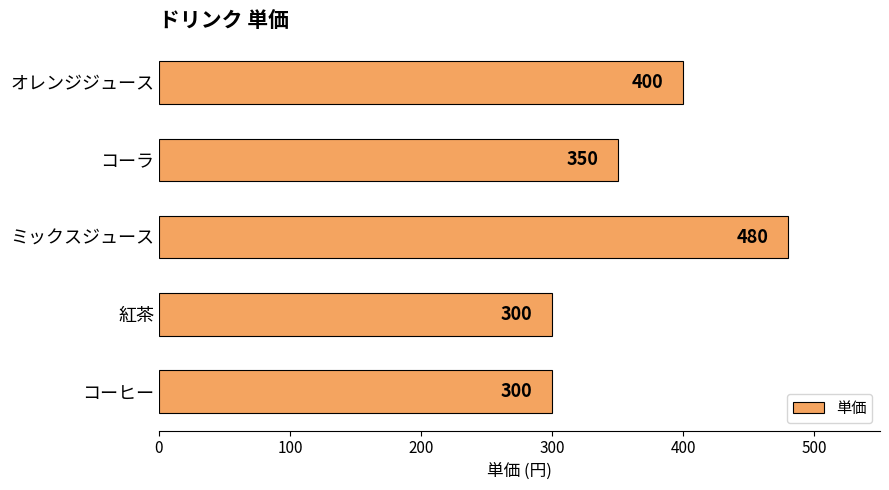

Where is the data nearest to the value 390?

オレンジジュース